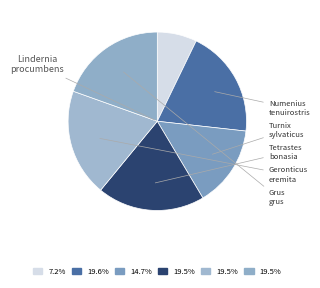

Count the number of slices in the pie.

6